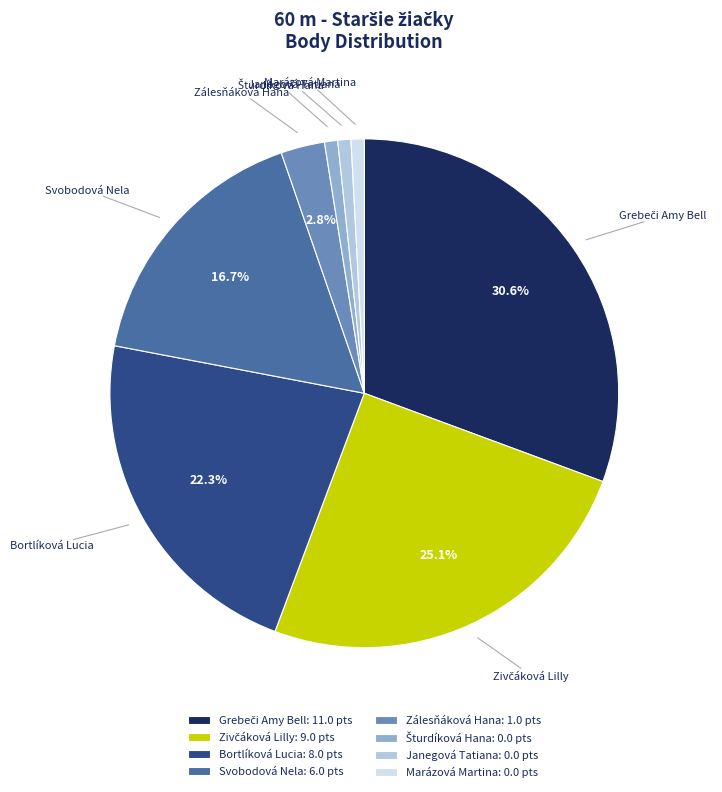

To the nearest percent, what percentage of the pie is Zálesňáková Hana?

3%